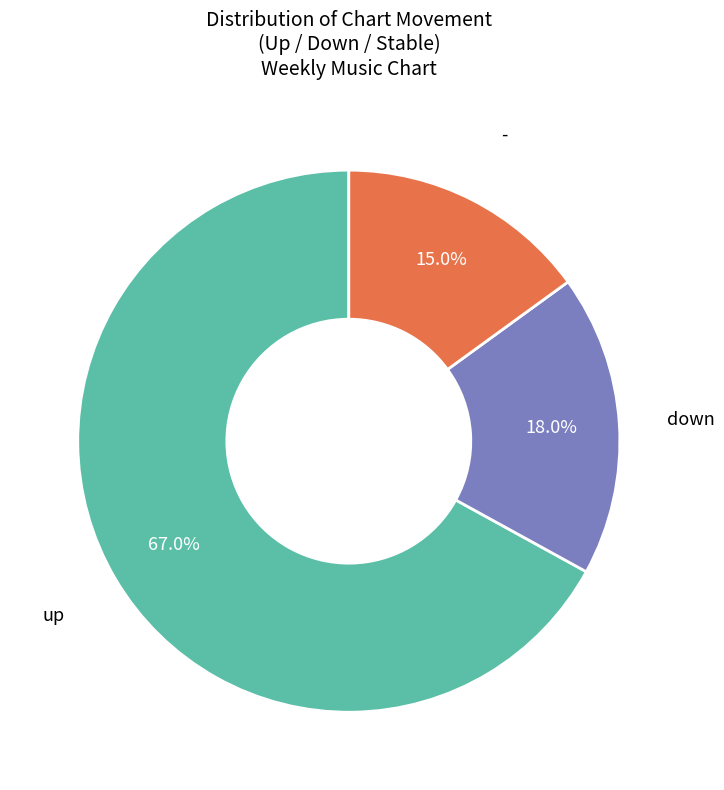

Is there any slice that represents more than half of the pie?

Yes